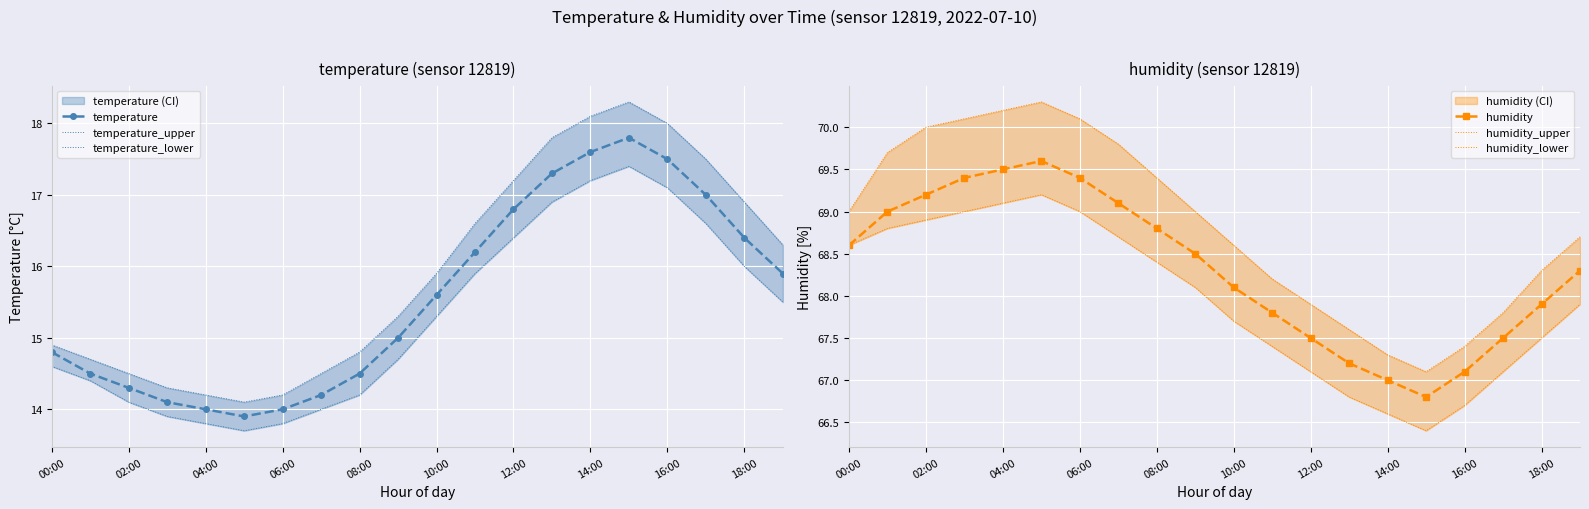

At how many categories does at least one series exceed 18?

20